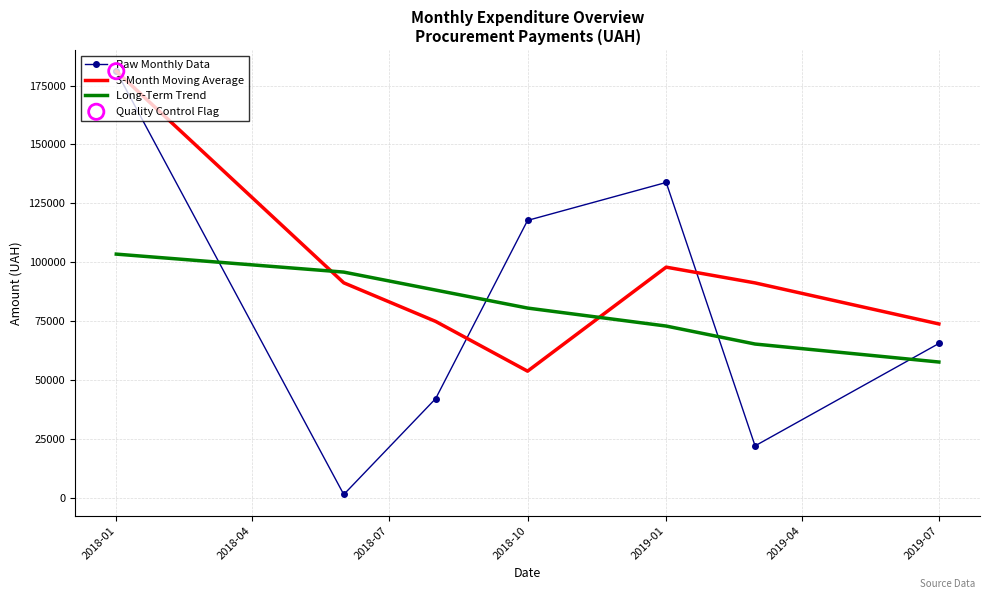

Which series has the largest total across all categories?

3-Month Moving Average